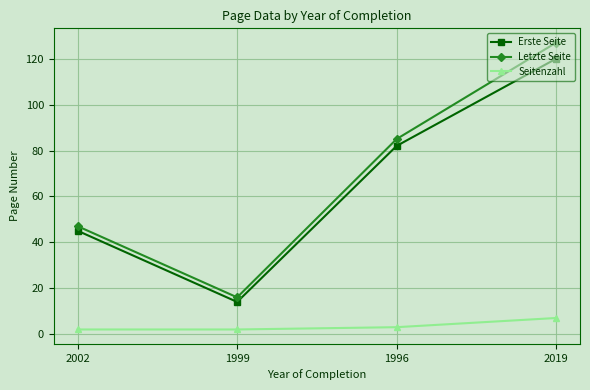

Is the value of Erste Seite at 2002 greater than the value of Letzte Seite at 1999?

Yes